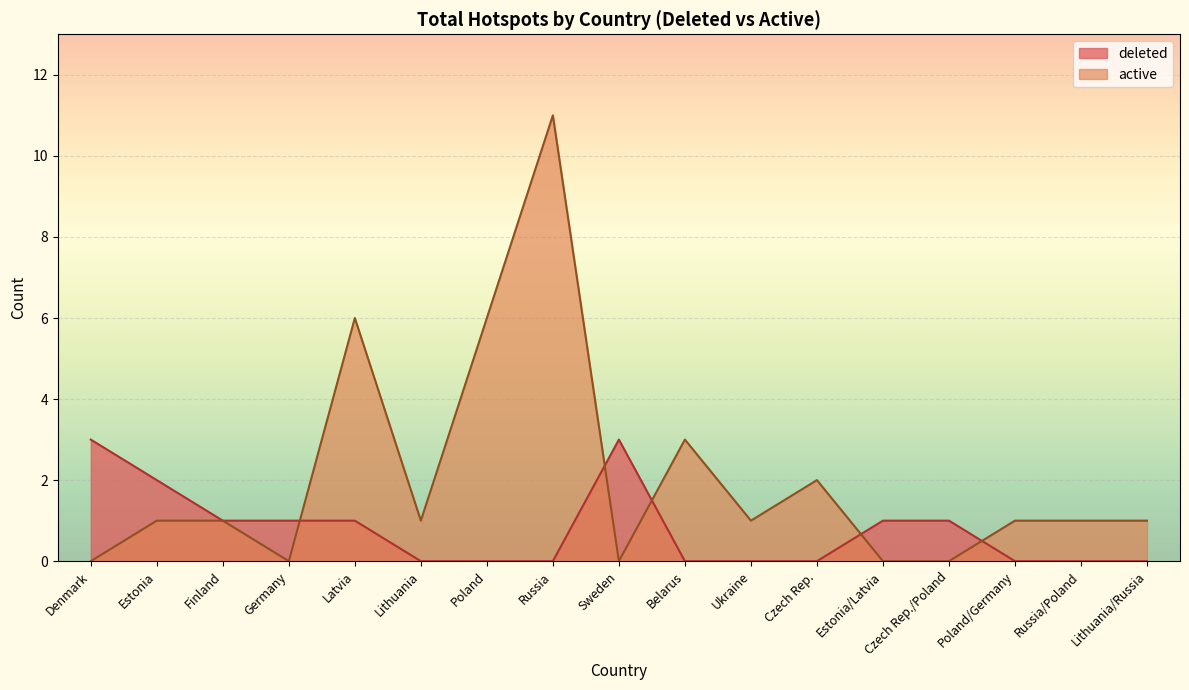

What is the difference between the highest and lowest values at Czech Rep.?

2